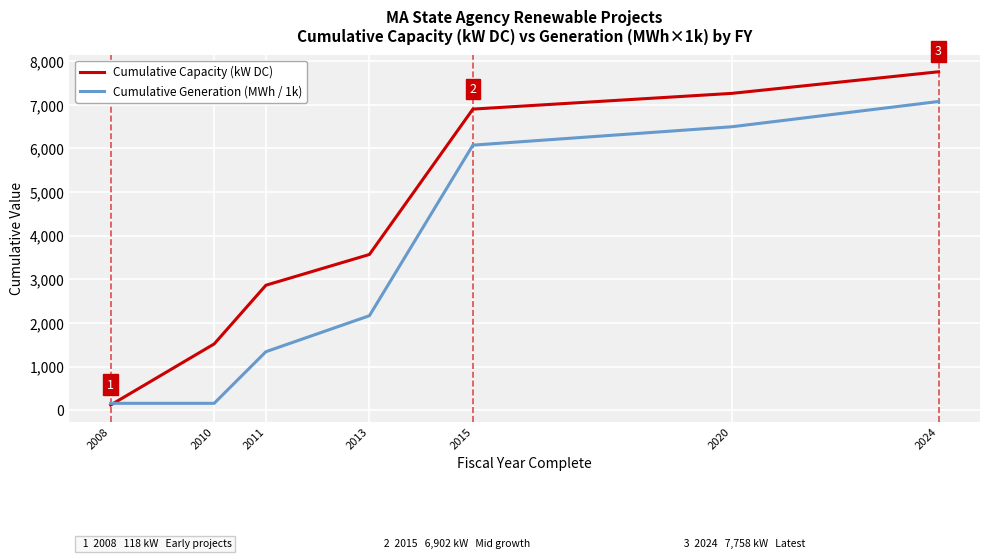

True or false: Cumulative Generation (MWh / 1k) has more than 2 interior local peaks.

False